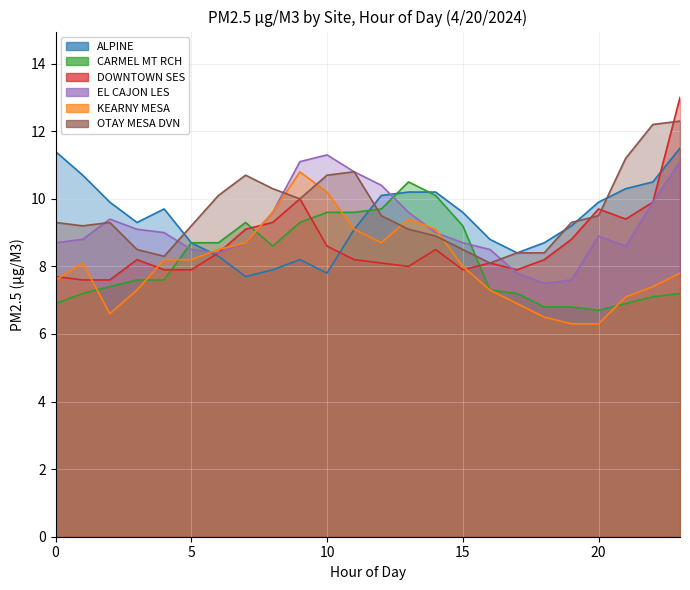

What is the smallest value displayed?

6.3